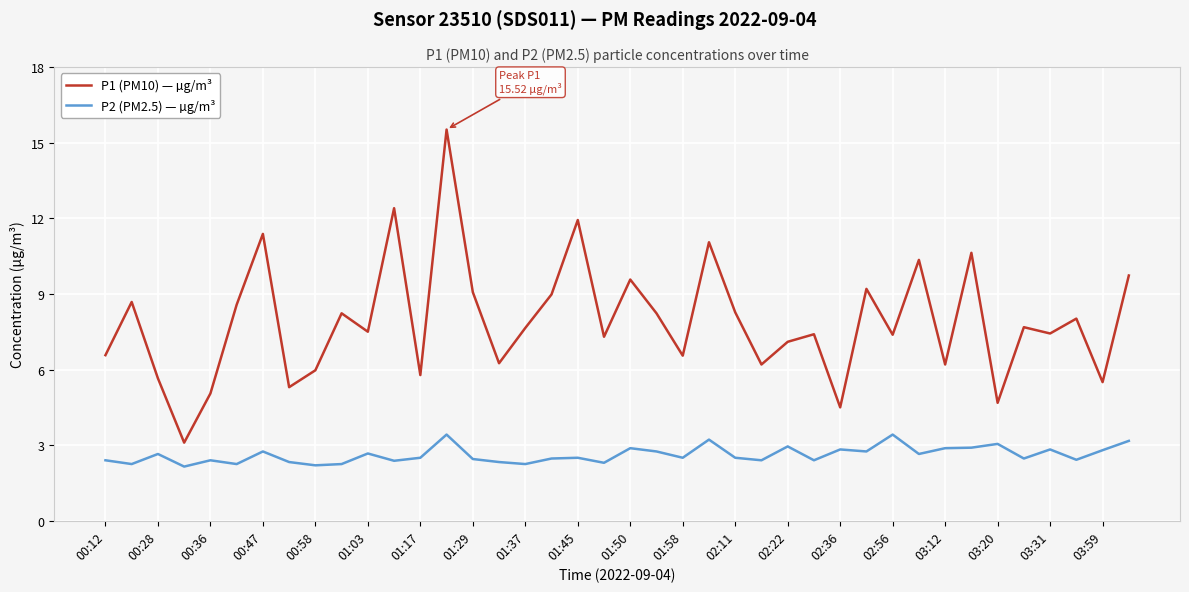

List the series in order of their overall mean, highest first.

P1 (PM10) — µg/m³, P2 (PM2.5) — µg/m³